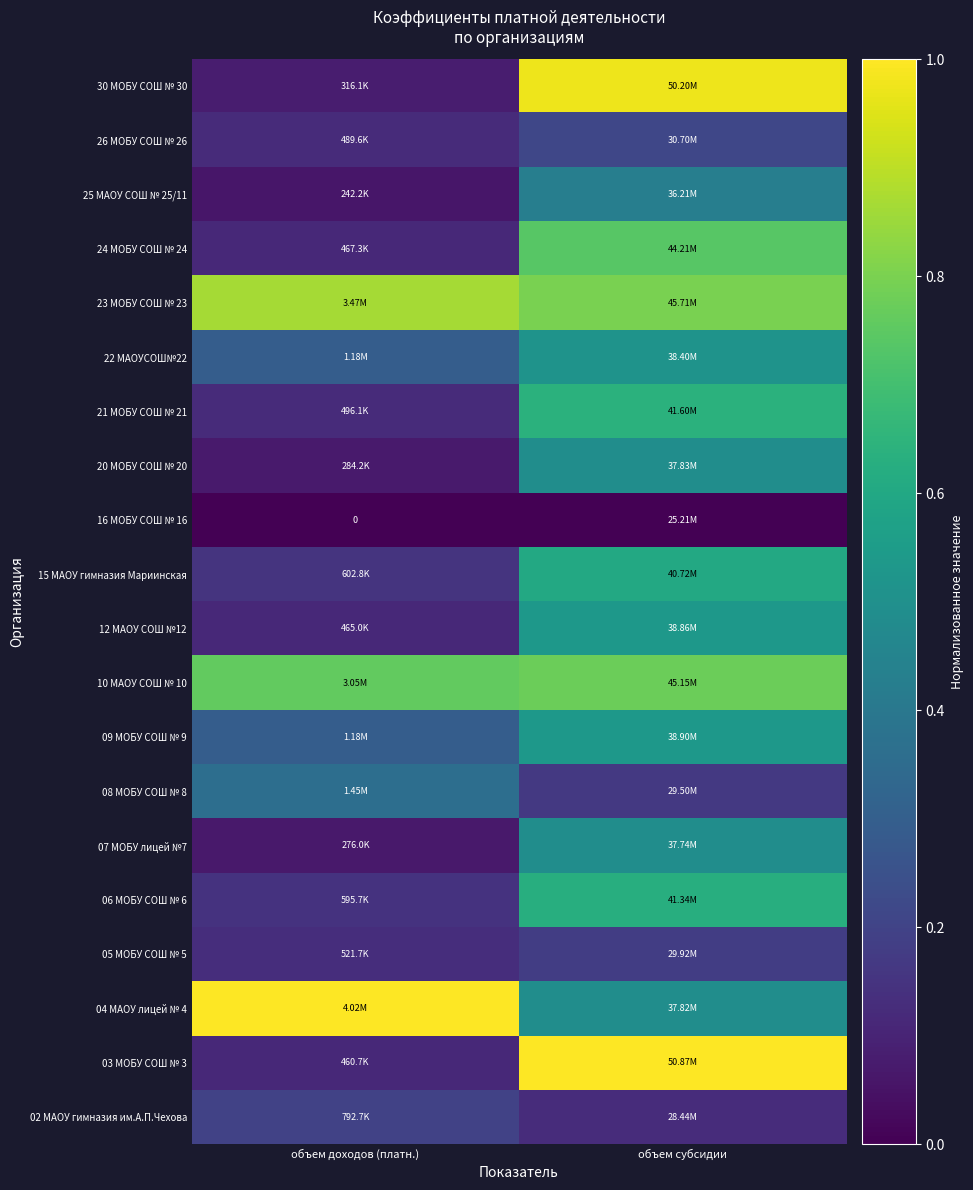

List the labels in order of 02 МАОУ гимназия им.А.П.Чехова value, smallest first.

объем субсидии, объем доходов (платн.)